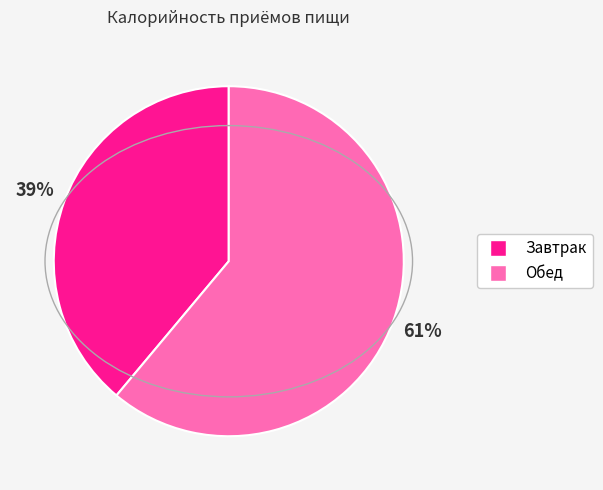

Combined, do Завтрак and Обед account for over 50%?

Yes